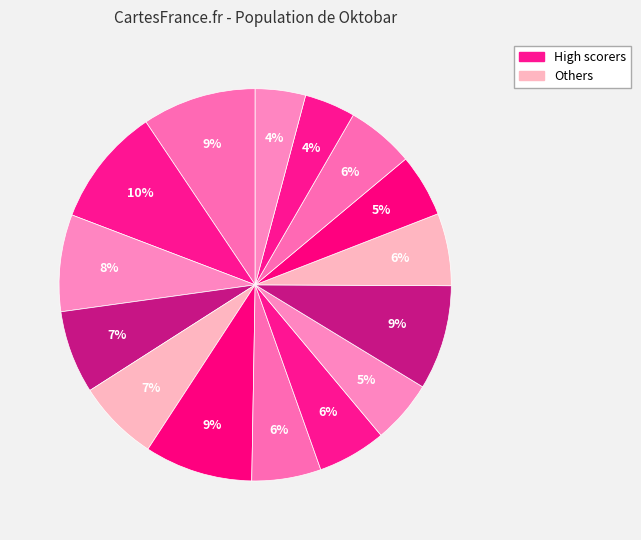

Count the number of slices in the pie.

15